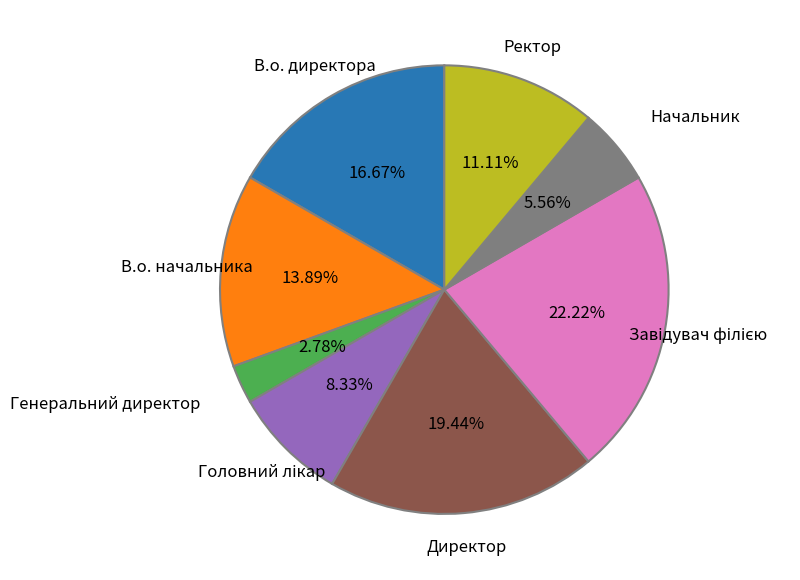

Is Ректор the majority of the pie?

No